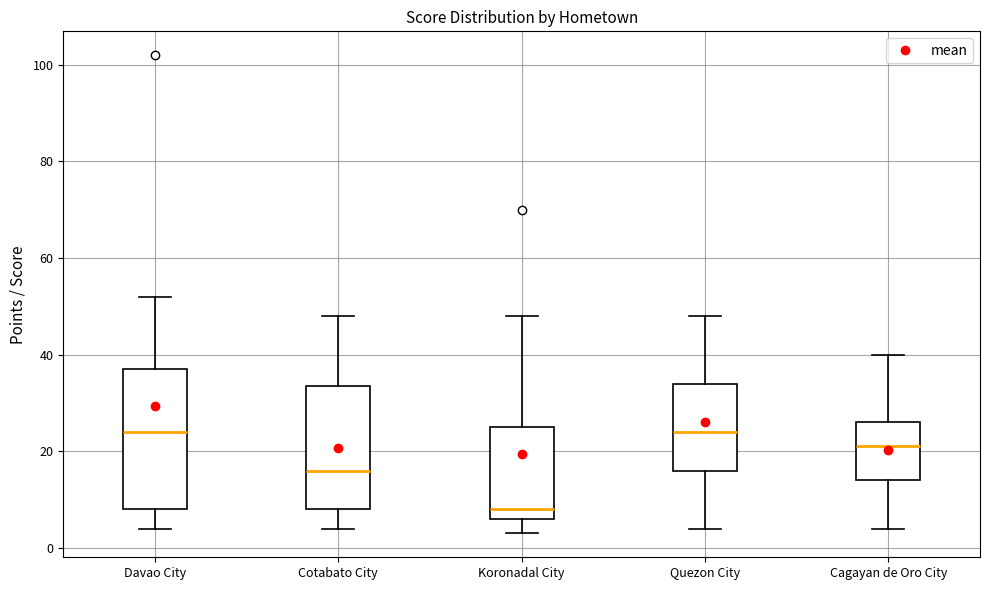

Which box is the tallest, from its lower edge to its upper edge?

Davao City